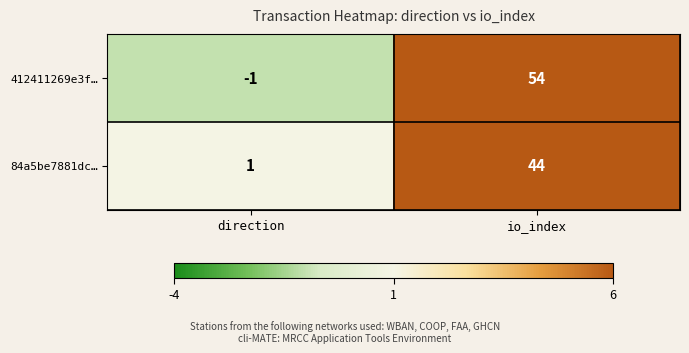

What is the sum of all 412411269e3f… values?

53